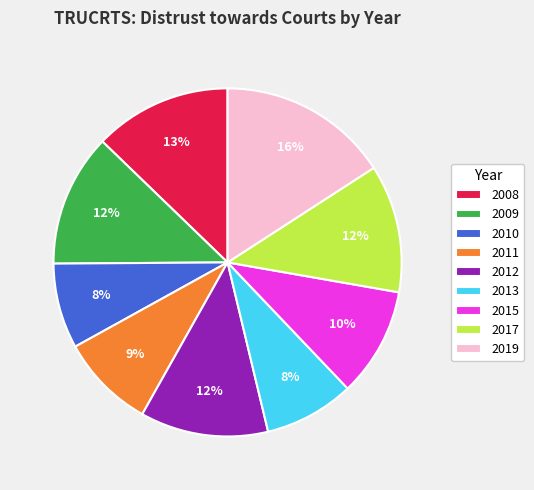

The 2019 slice represents 22% of the pie. True or false?

False